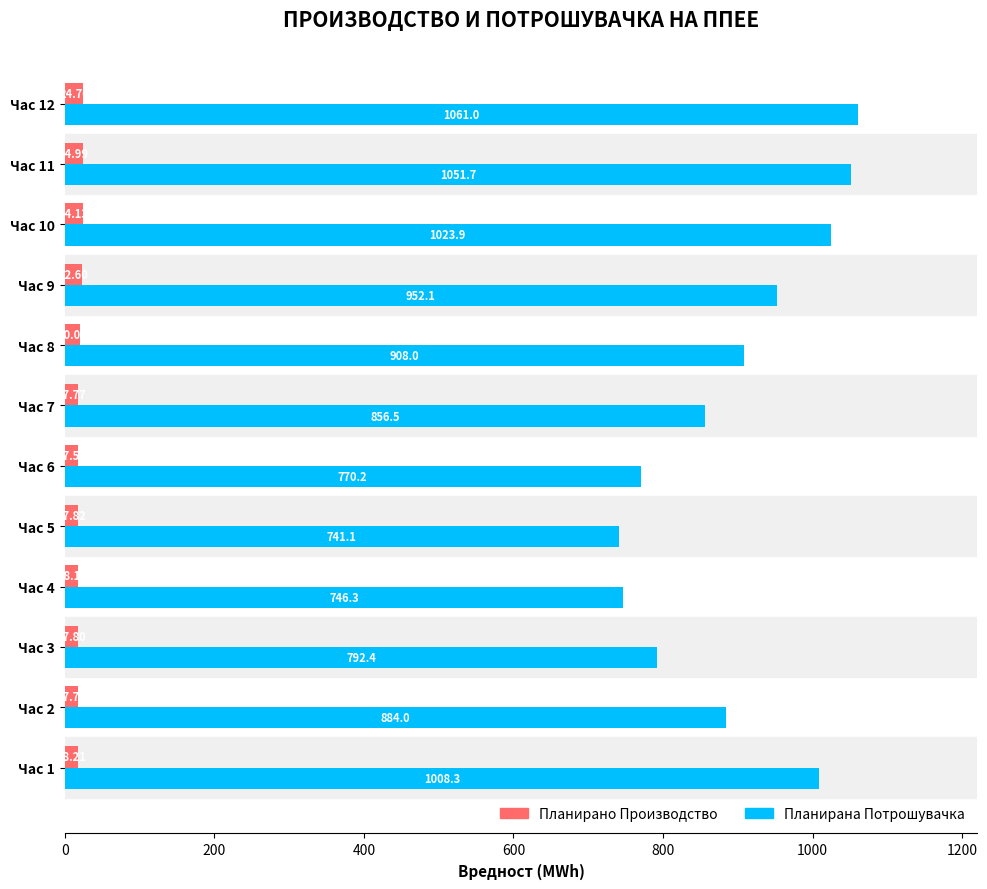

How many series are shown in this chart?

2